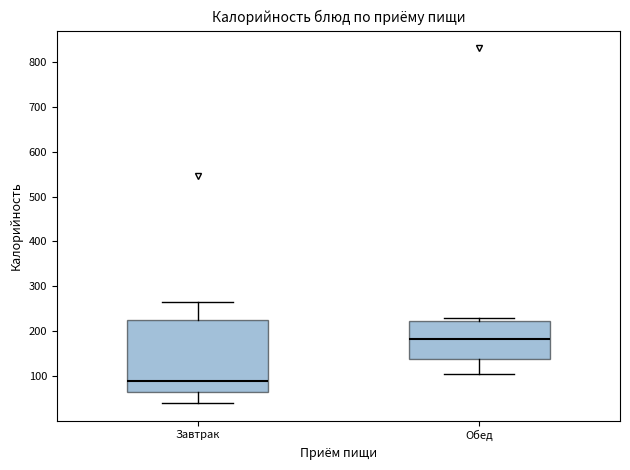

Which box's median line is the highest?

Обед